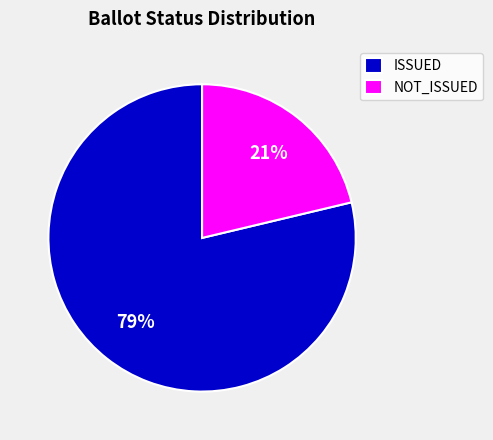

To the nearest percent, what is the combined percentage of ISSUED and NOT_ISSUED?

100%